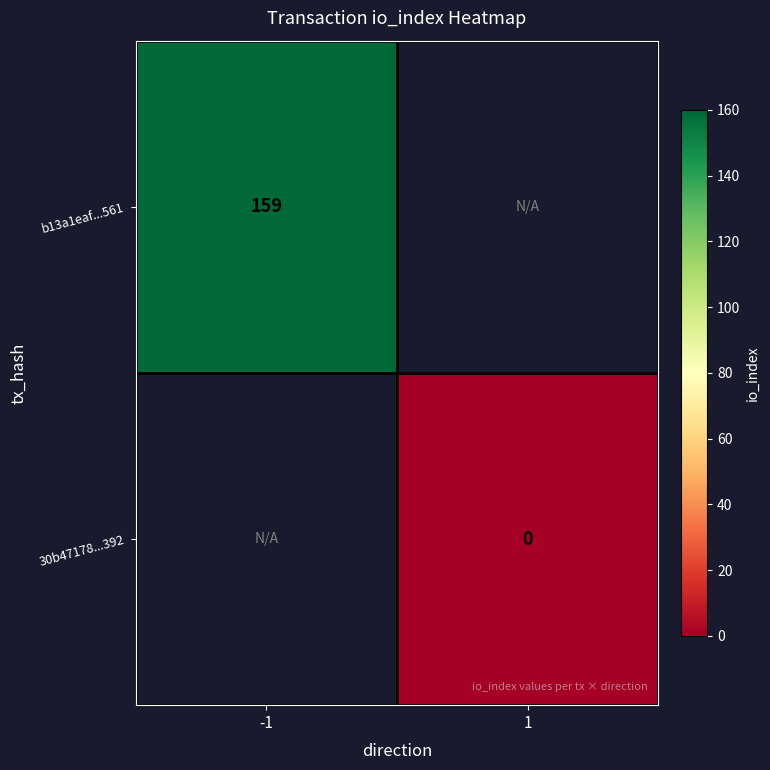

Is it true that b13a1eaf...561 equals 159 at -1?

True